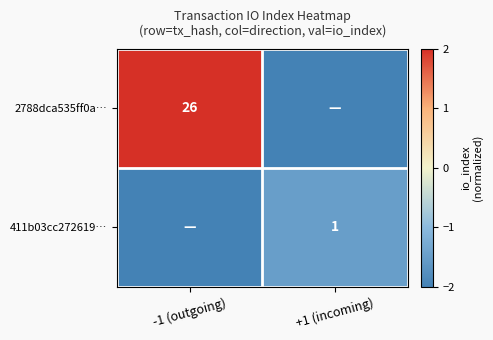

The value of 2788dca535ff0a… at -1 (outgoing) is 45. True or false?

False